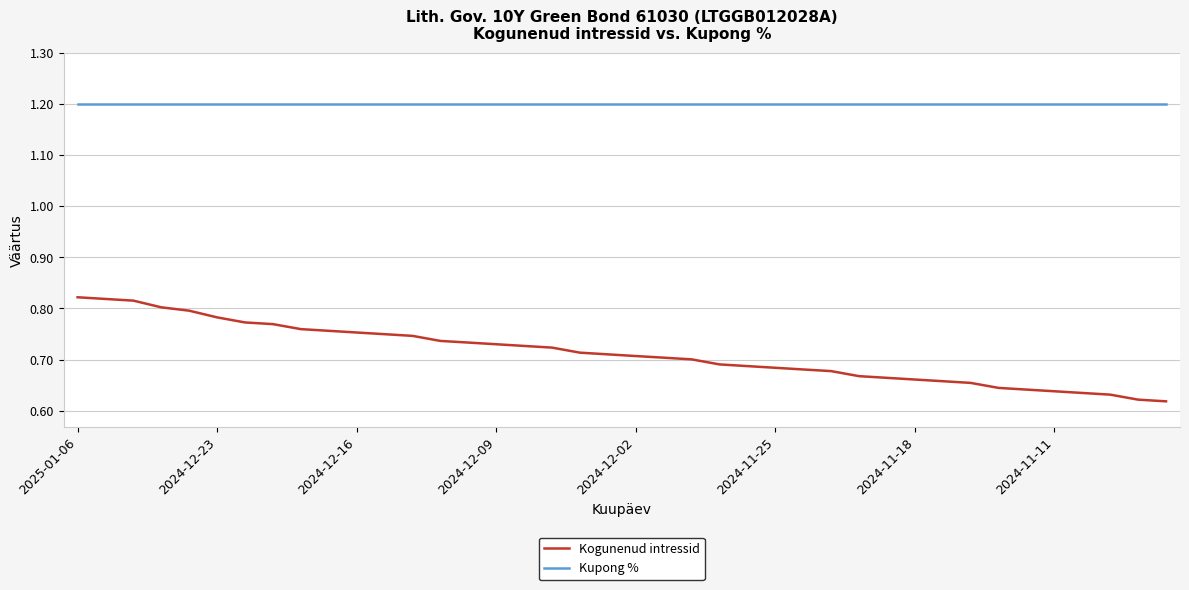

Which series has the widest spread of values?

Kogunenud intressid